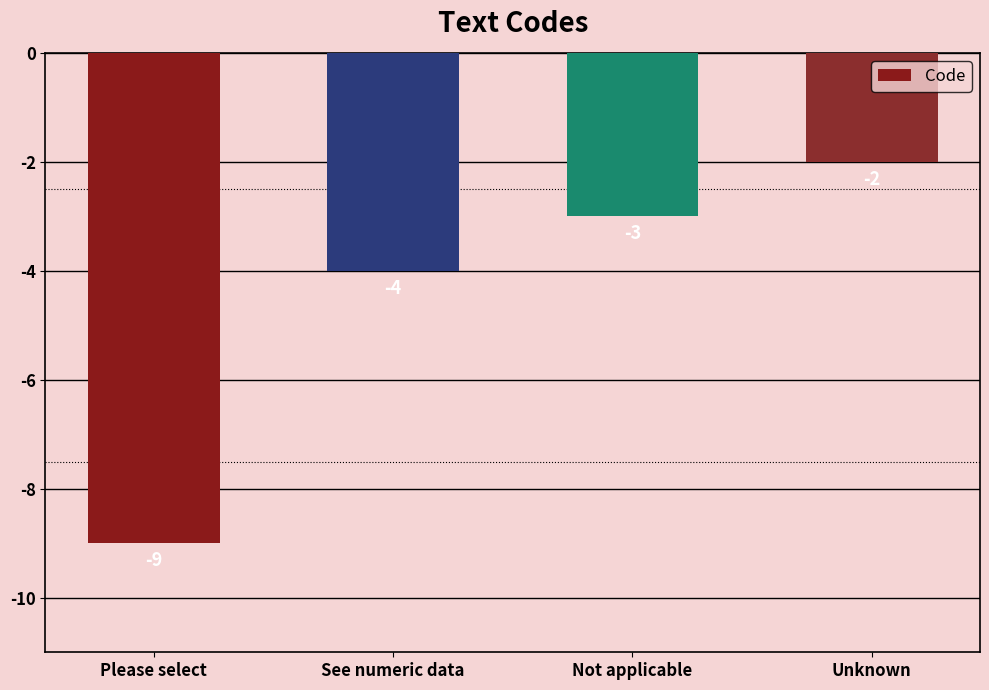

How many distinct data groups are displayed?

1